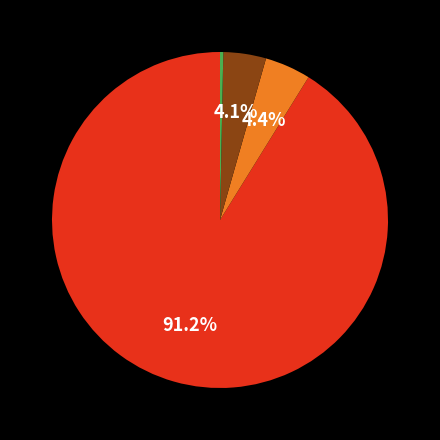

Is there a majority slice in this chart?

Yes